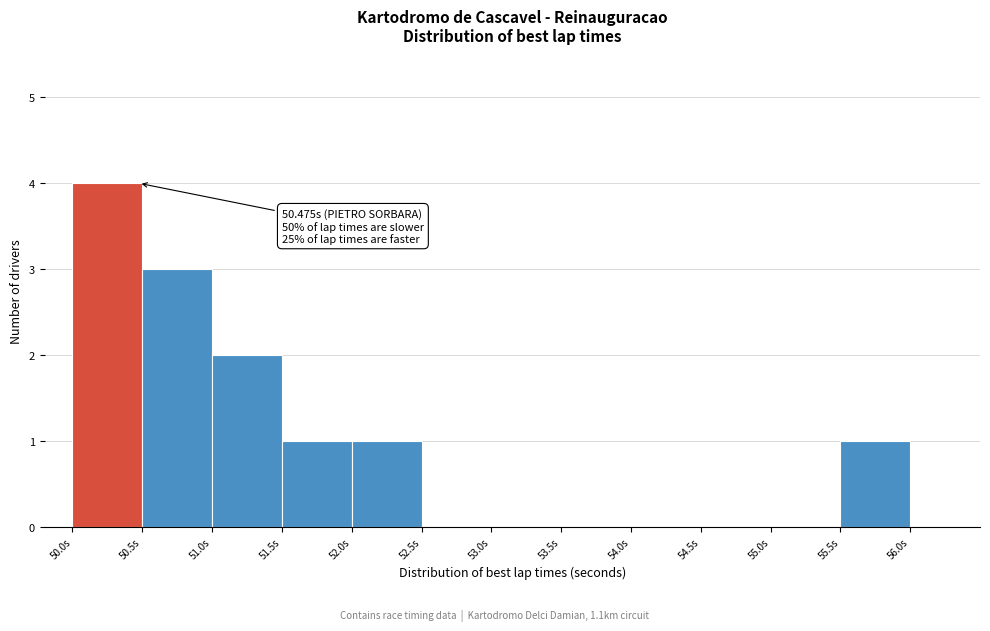

Which range on the x-axis has the tallest bar?

50.0 to 50.5